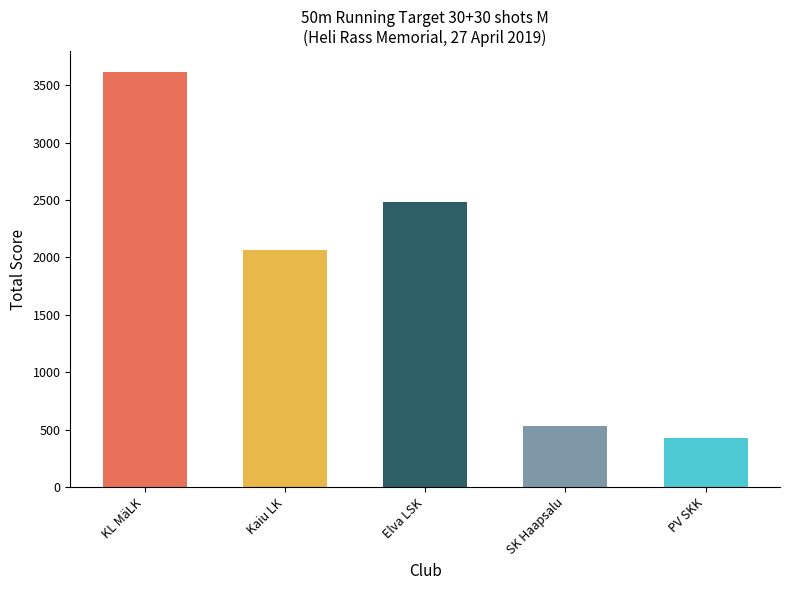

What is the average value?

1825